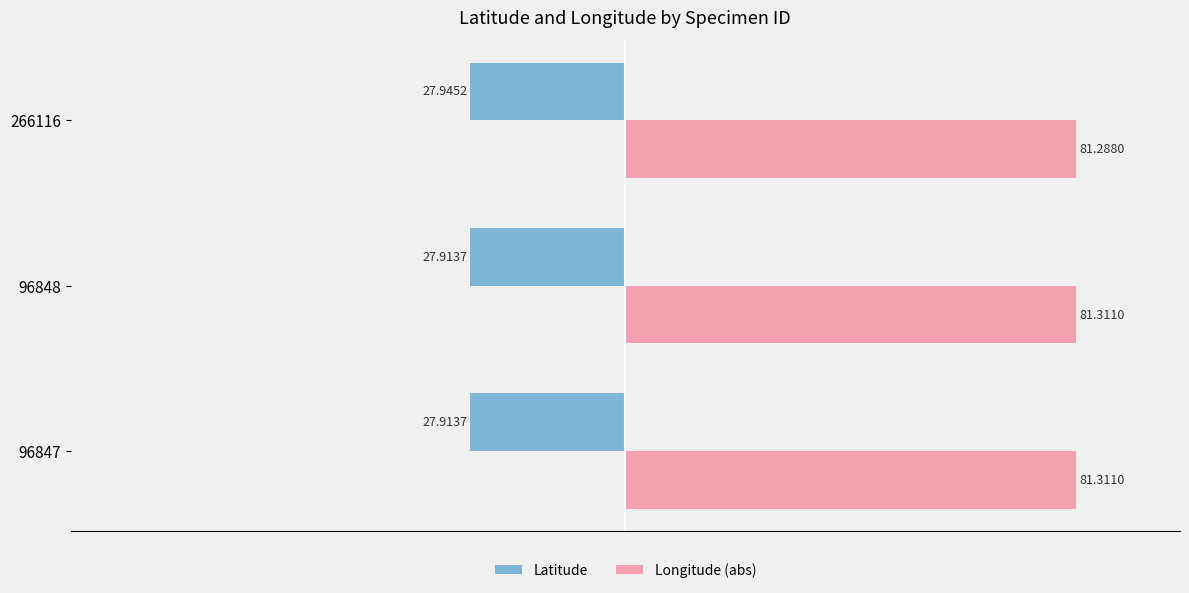

What is the sum of all Longitude (abs) values?

243.9